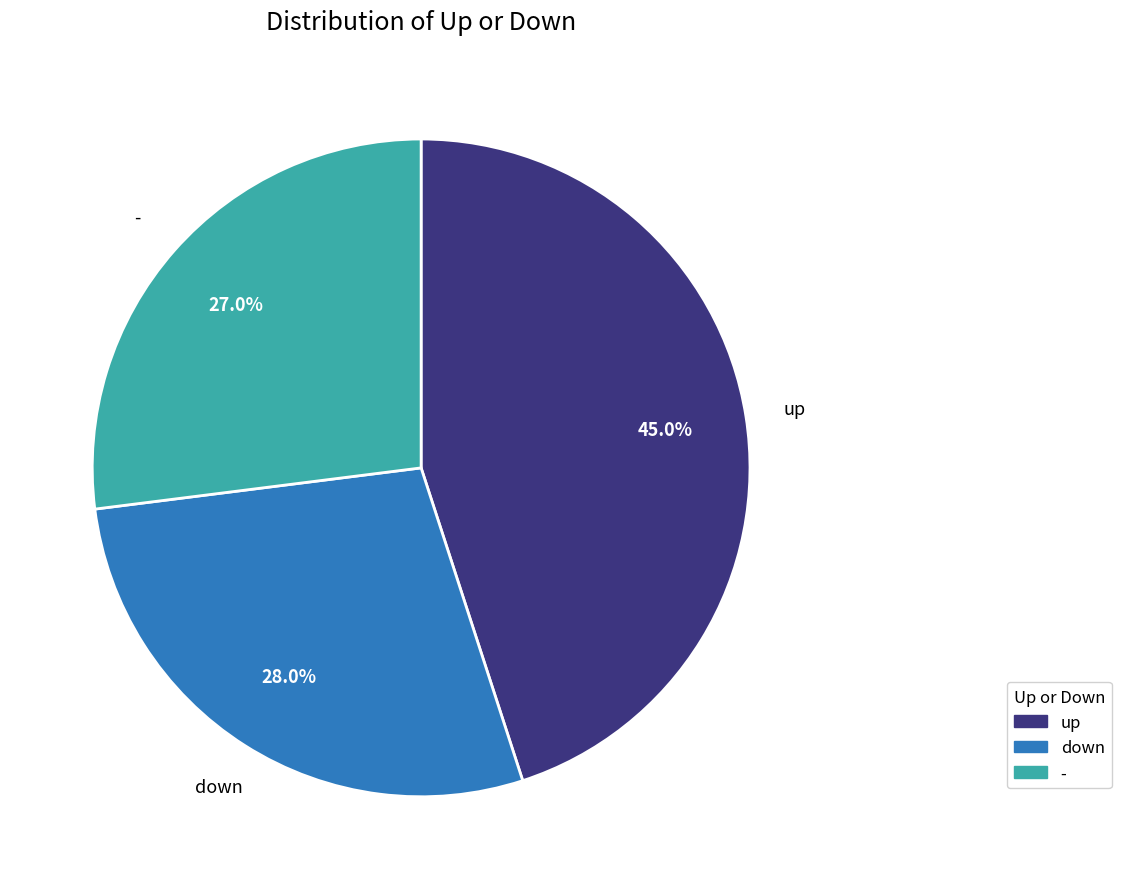

What is the smallest slice in the pie chart?

-